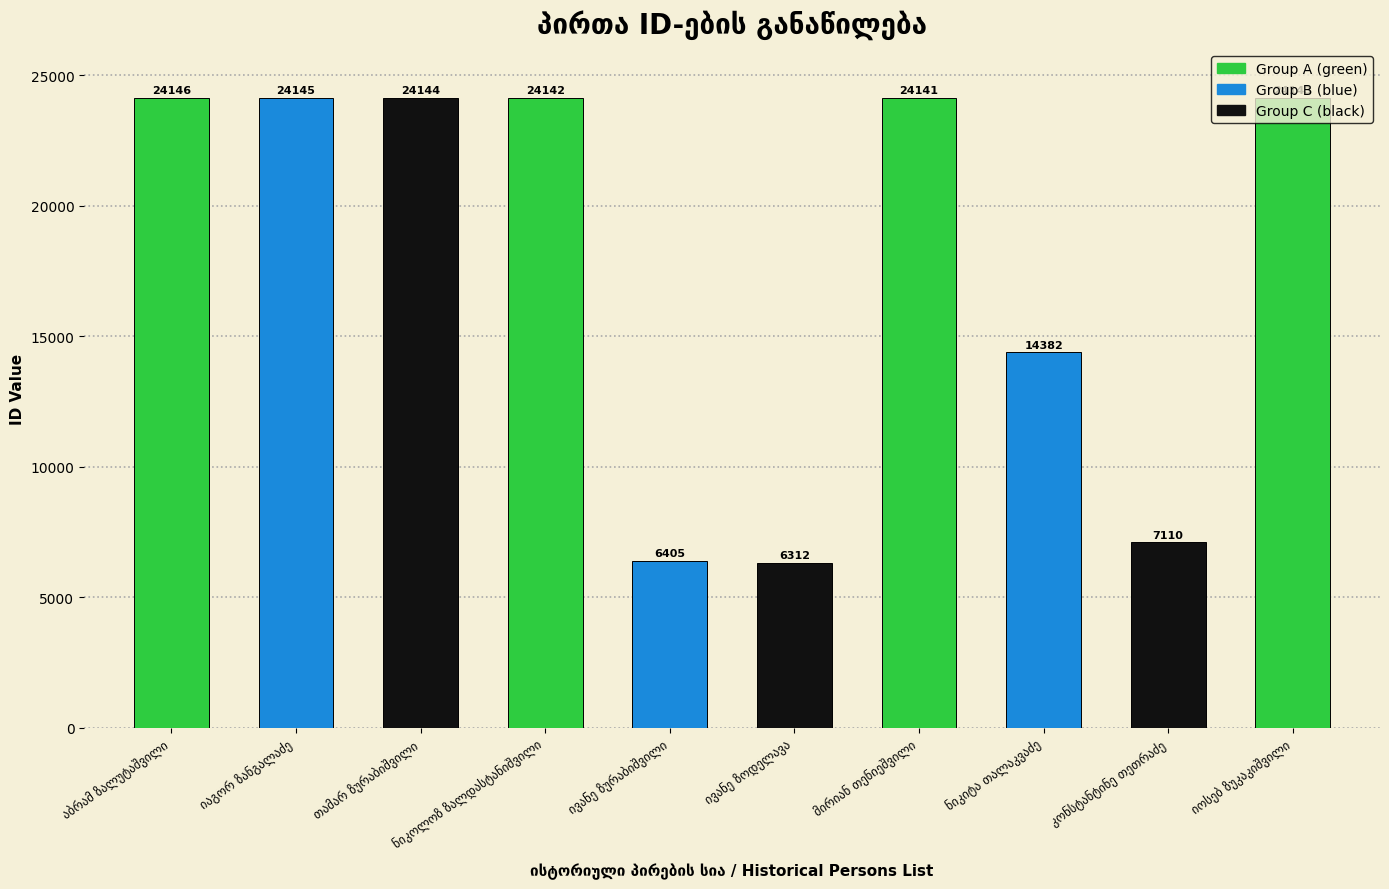

Reading right to left, list all the values displayed in this chart.

24143	7110	14382	24141	6312	6405	24142	24144	24145	24146